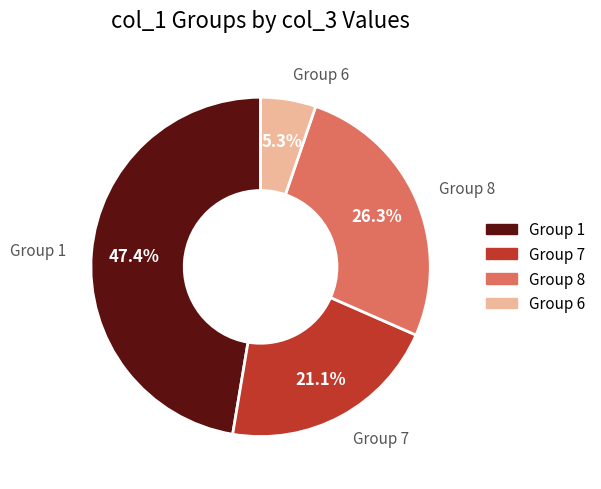

Does any single category account for the majority?

No